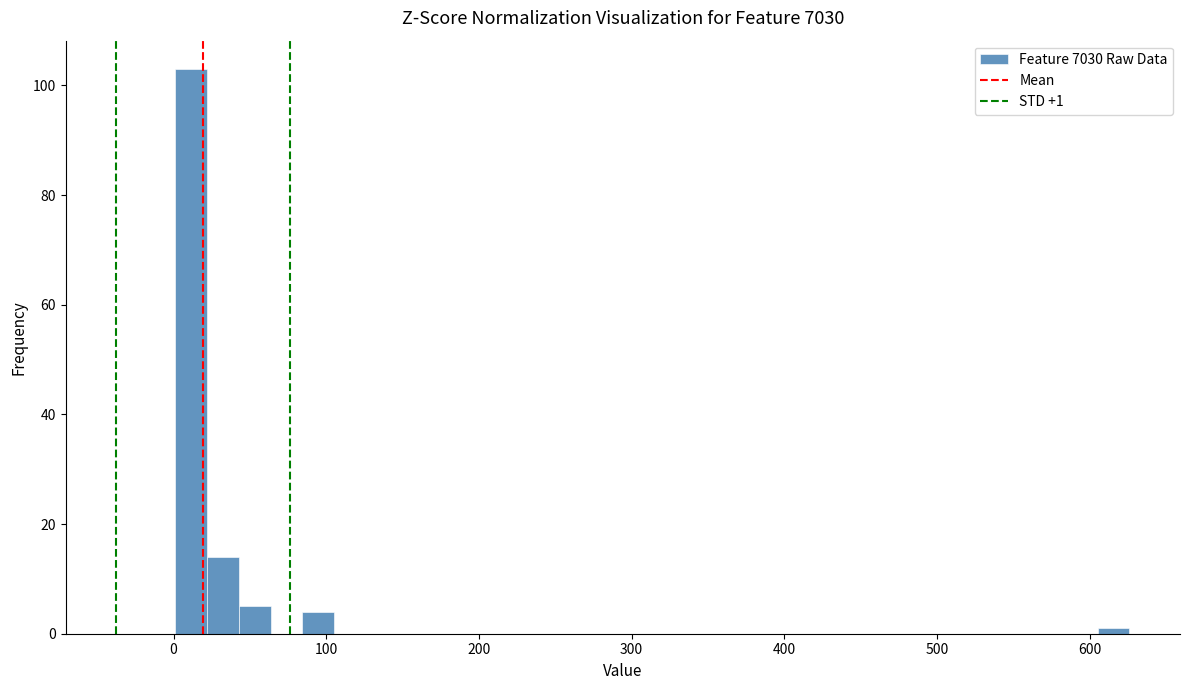

Around what value on the x-axis is the tallest bar? Give the approximate position of its centre, as read against the axis.

10